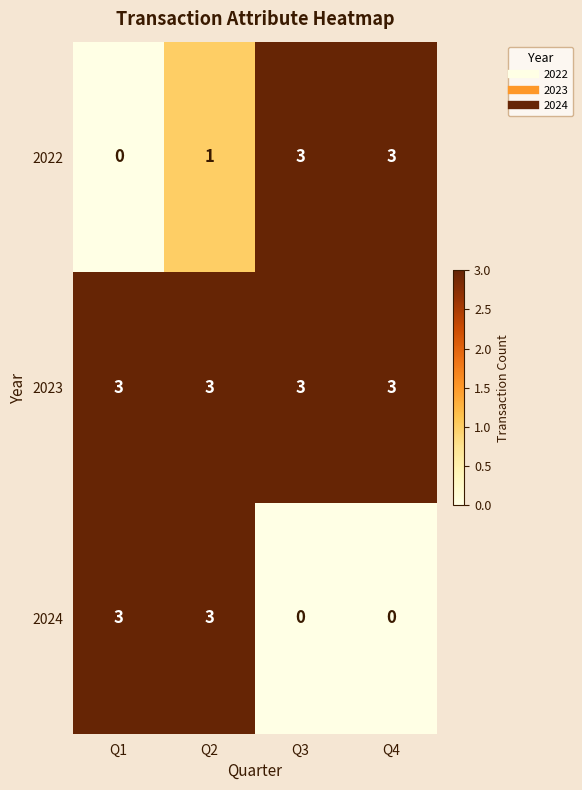

Rank the series by their average value, from highest to lowest.

2023, 2022, 2024